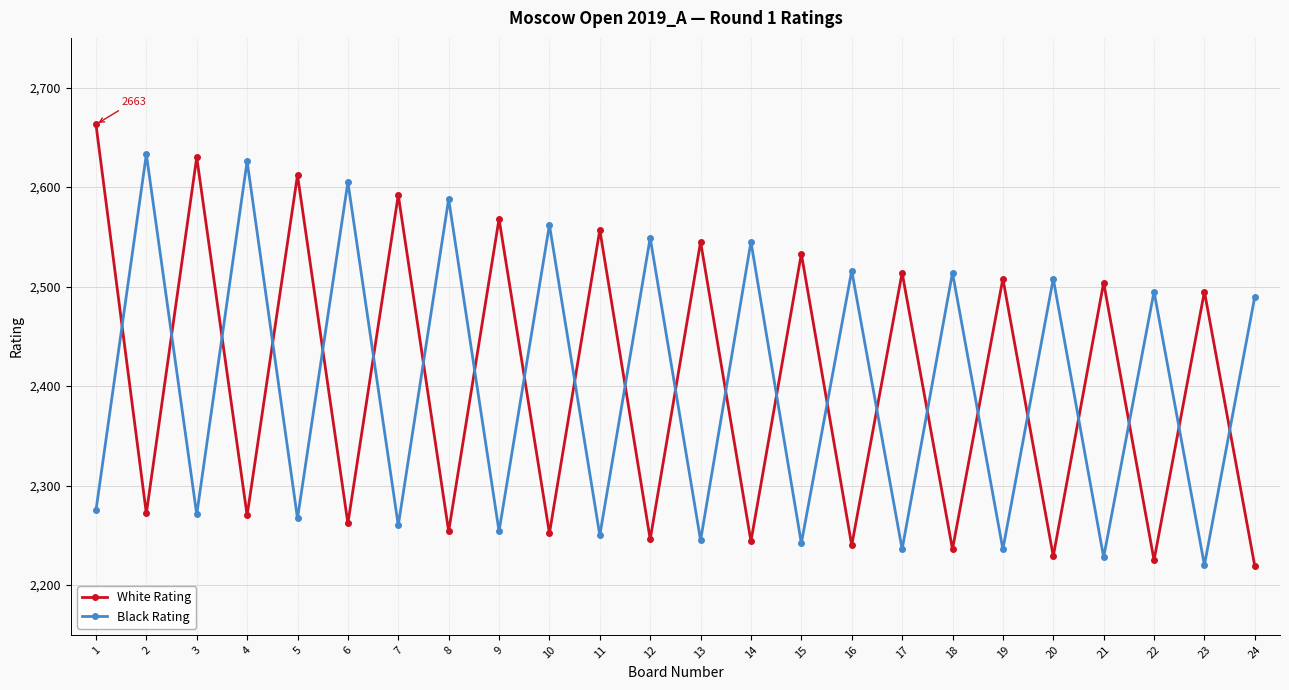

Which series changed the most between 9 and 23?

White Rating